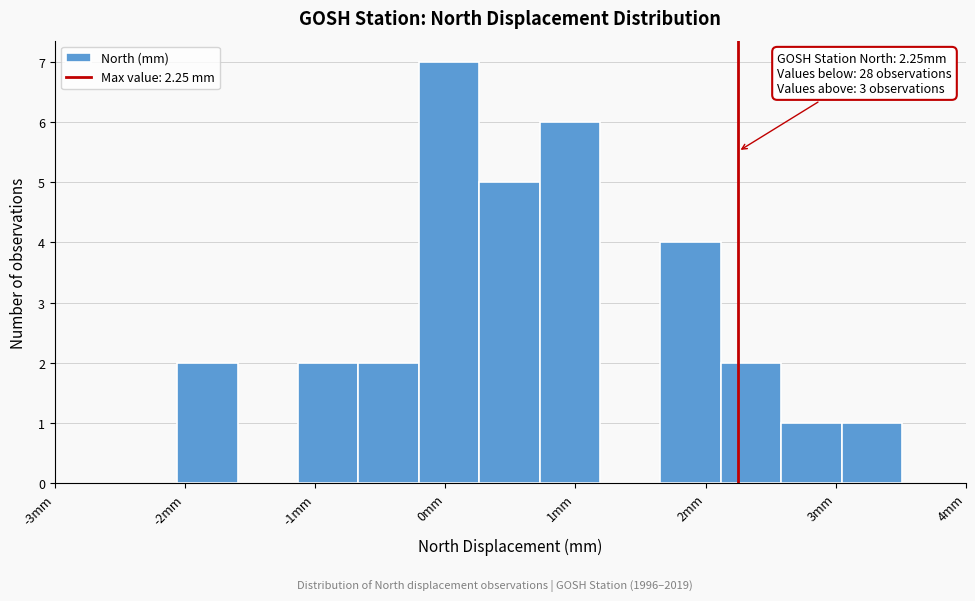

Over which range of the x-axis is the bar tallest?

-0.2 to 0.3